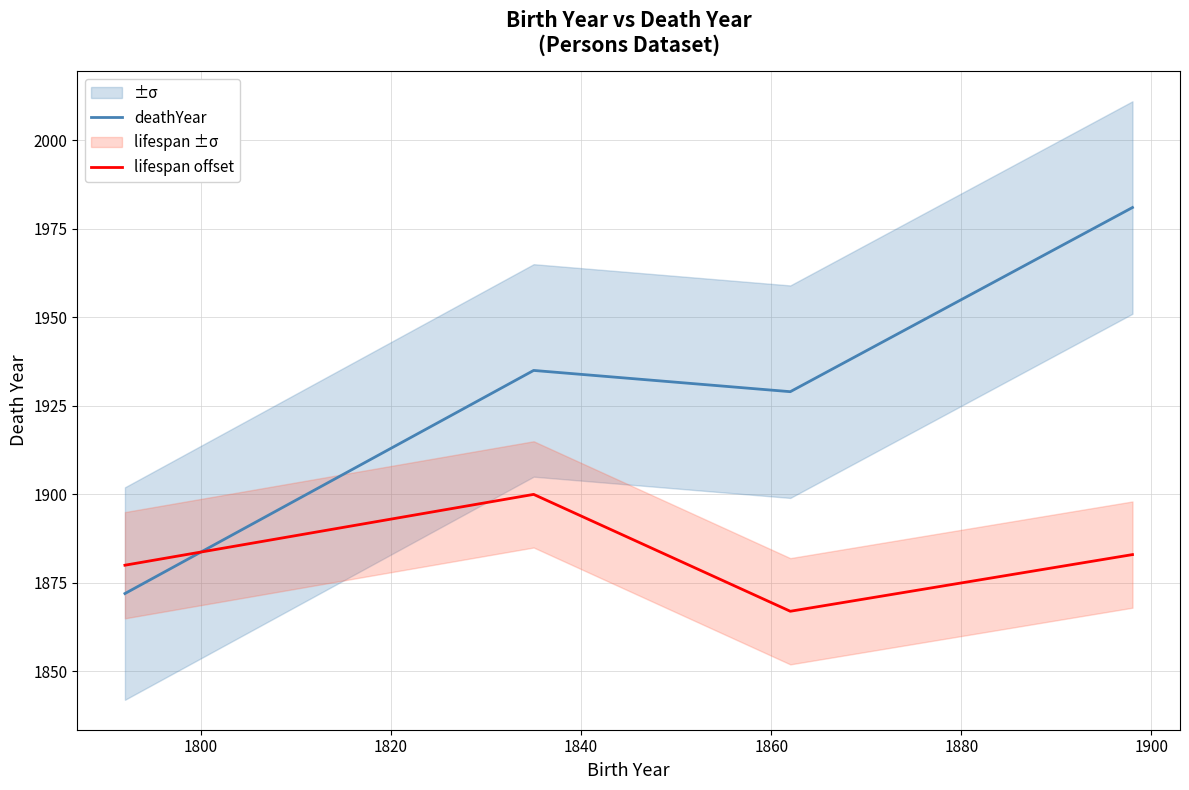

What is the lowest value of the lifespan offset series?

1867